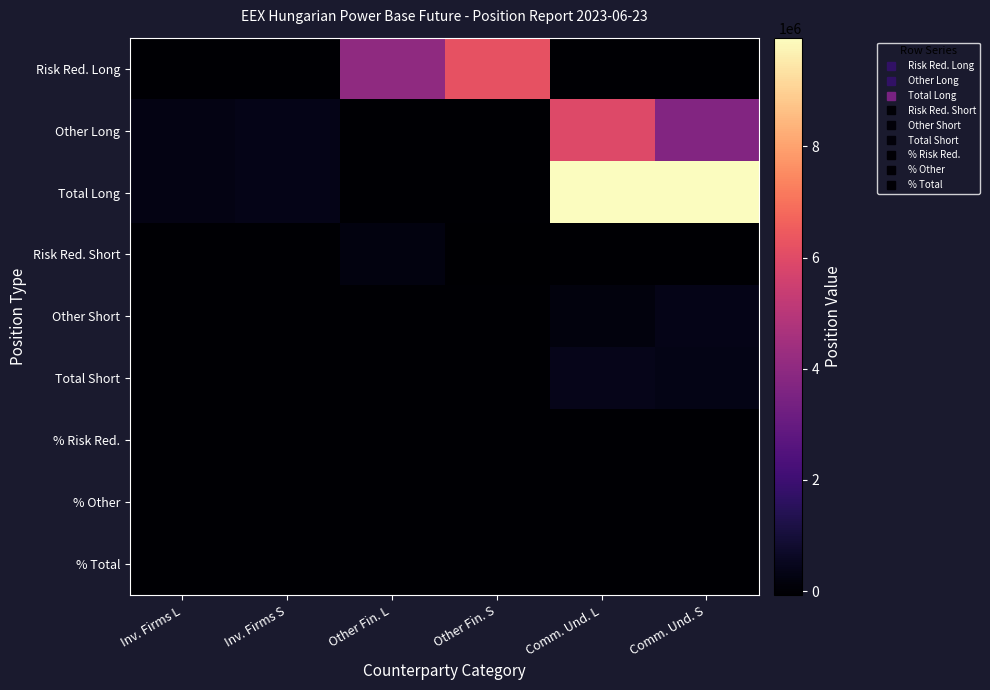

Rank the series by their maximum value, from highest to lowest.

Total Long, Risk Red. Long, Other Long, Total Short, Other Short, Risk Red. Short, % Total, % Risk Red., % Other